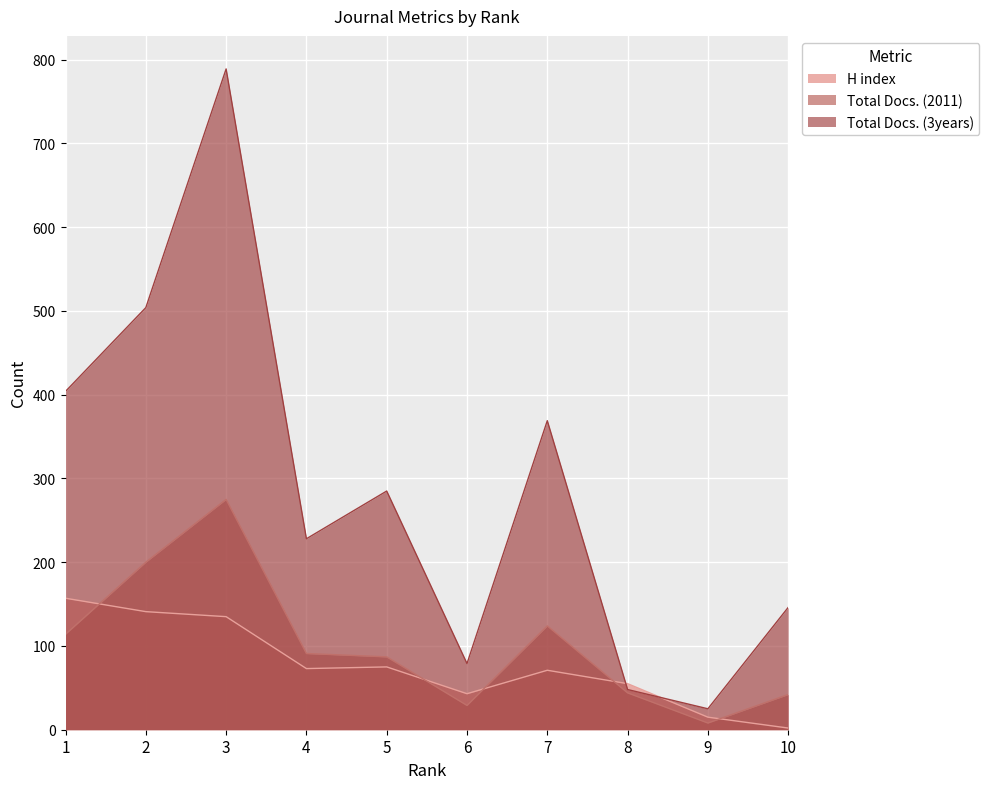

True or false: Total Docs. (2011) and Total Docs. (3years) intersect in this chart.

False